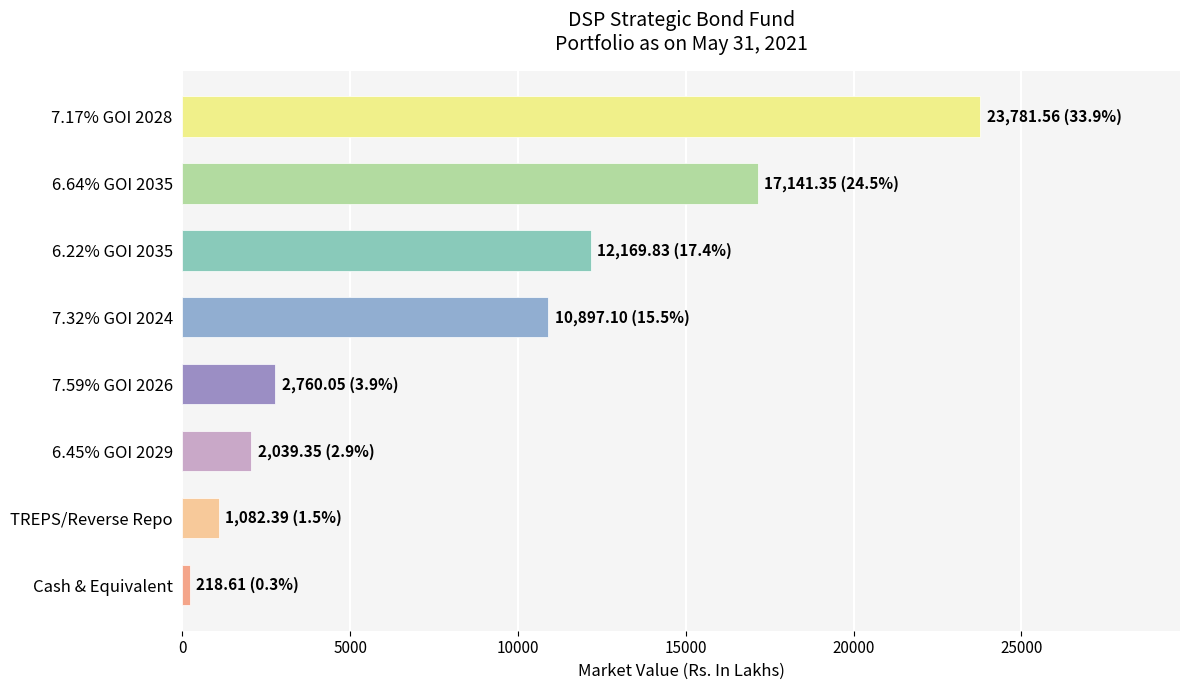

What is the difference between the second highest and second lowest values?

16059.0